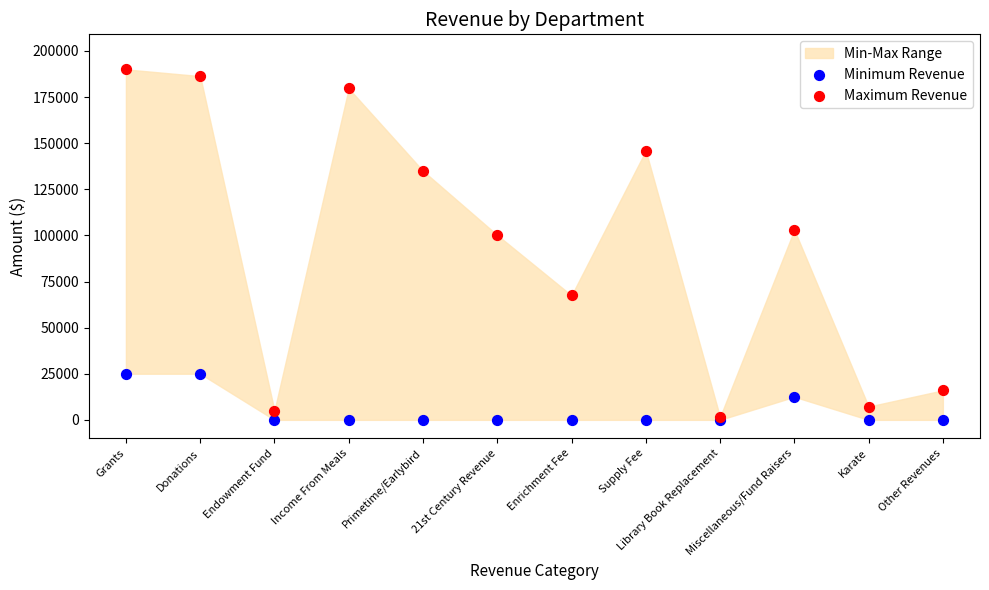

In the Maximum Revenue series, what Y value is closest to 95750?

100182